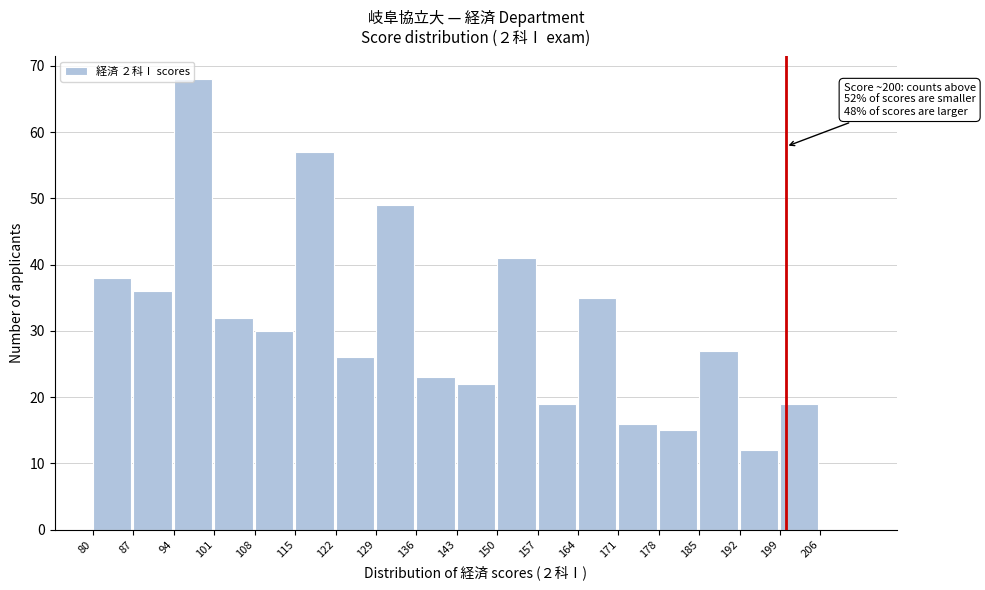

Which range on the x-axis has the tallest bar?

94 to 101